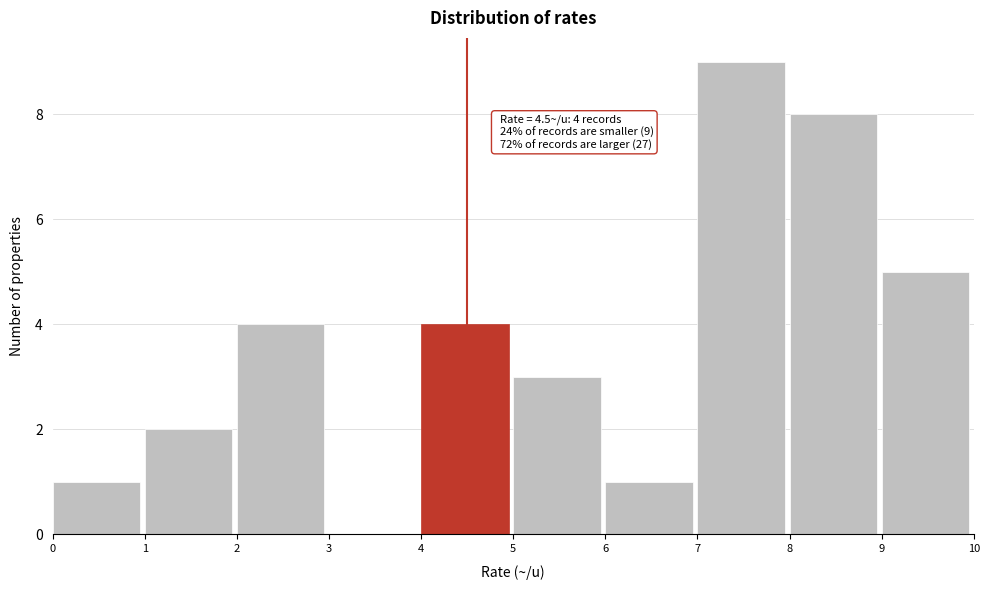

Over which range of the x-axis is the bar tallest?

7 to 8